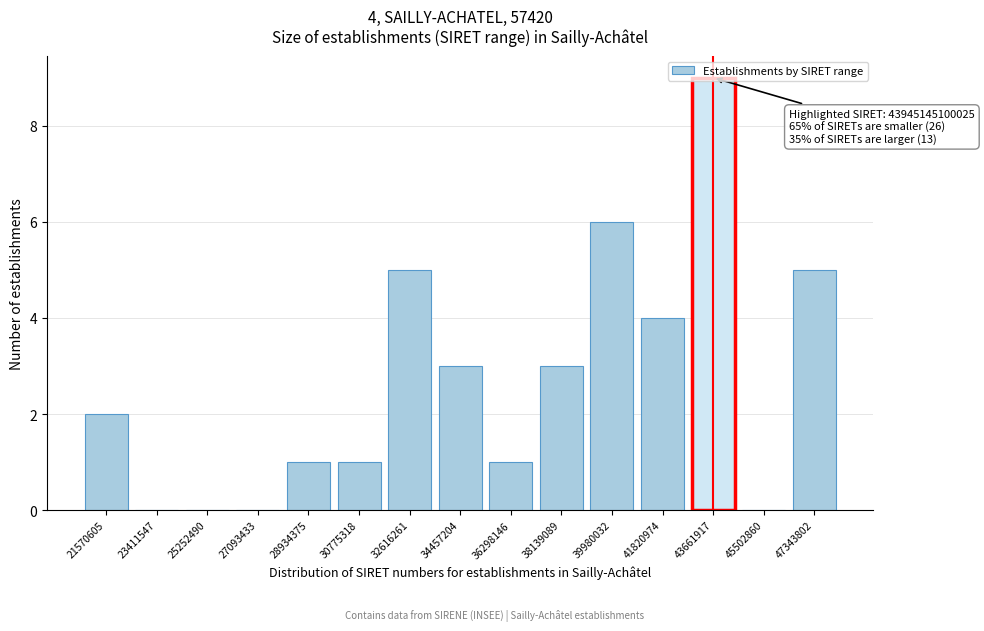

Is it true that the value at 32616261 is 5?

True